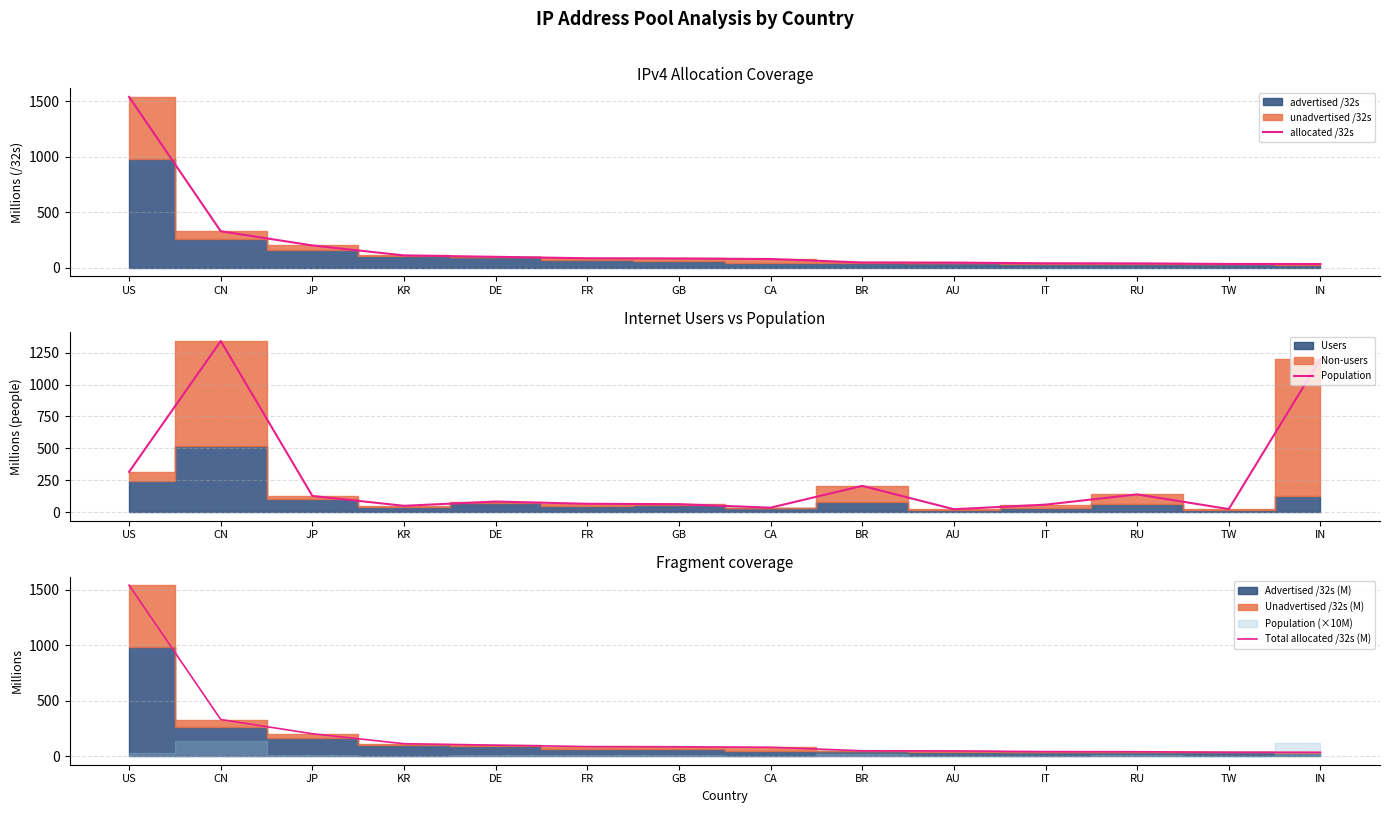

What is the minimum value shown in the chart?

22.0